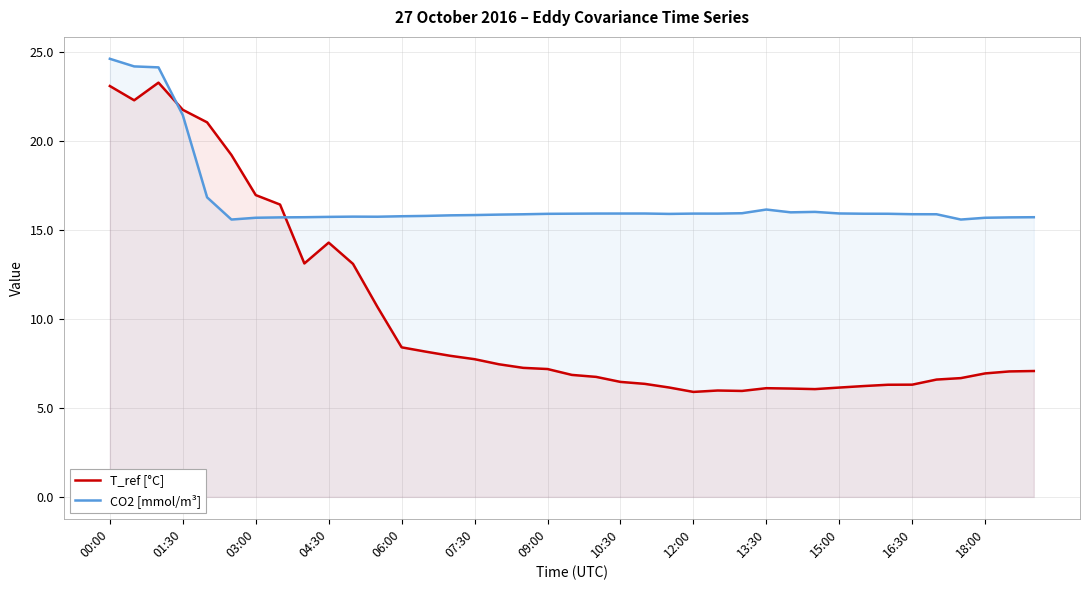

Which series ends up on top after the final intersection of CO2 [mmol/m³] and T_ref [°C]?

CO2 [mmol/m³]